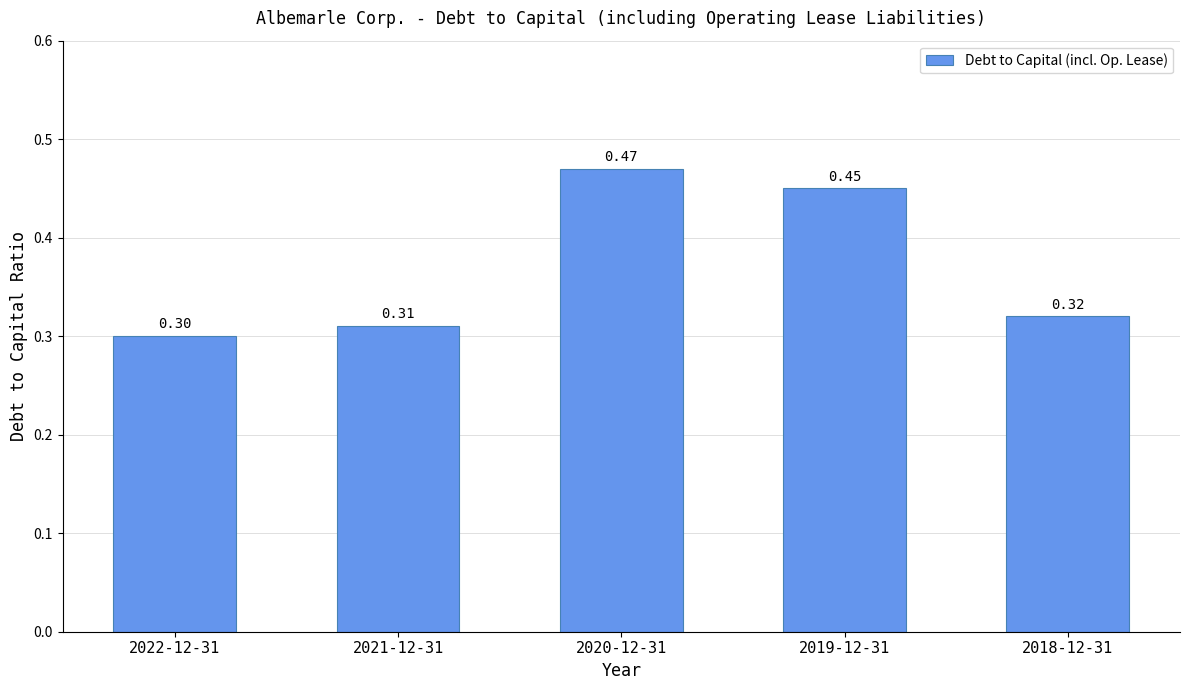

Count the number of data series in this chart.

1